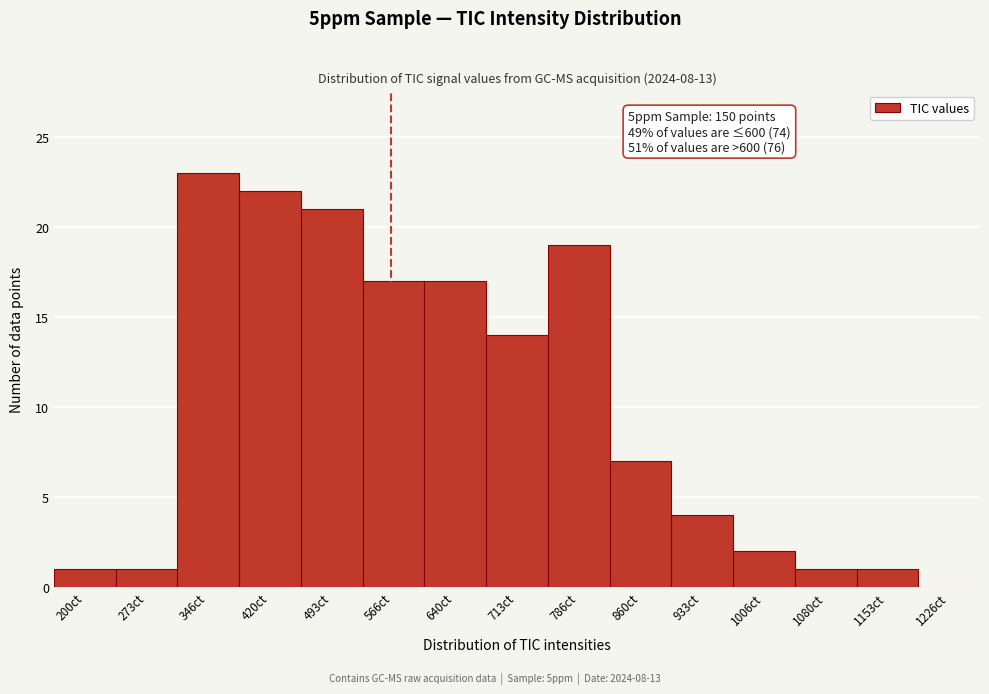

Reading left to right, what are all the values shown in this chart?

200ct=1	273ct=1	346ct=23	420ct=22	493ct=21	566ct=17	640ct=17	713ct=14	786ct=19	860ct=7	933ct=4	1006ct=2	1080ct=1	1153ct=1	1226ct=0